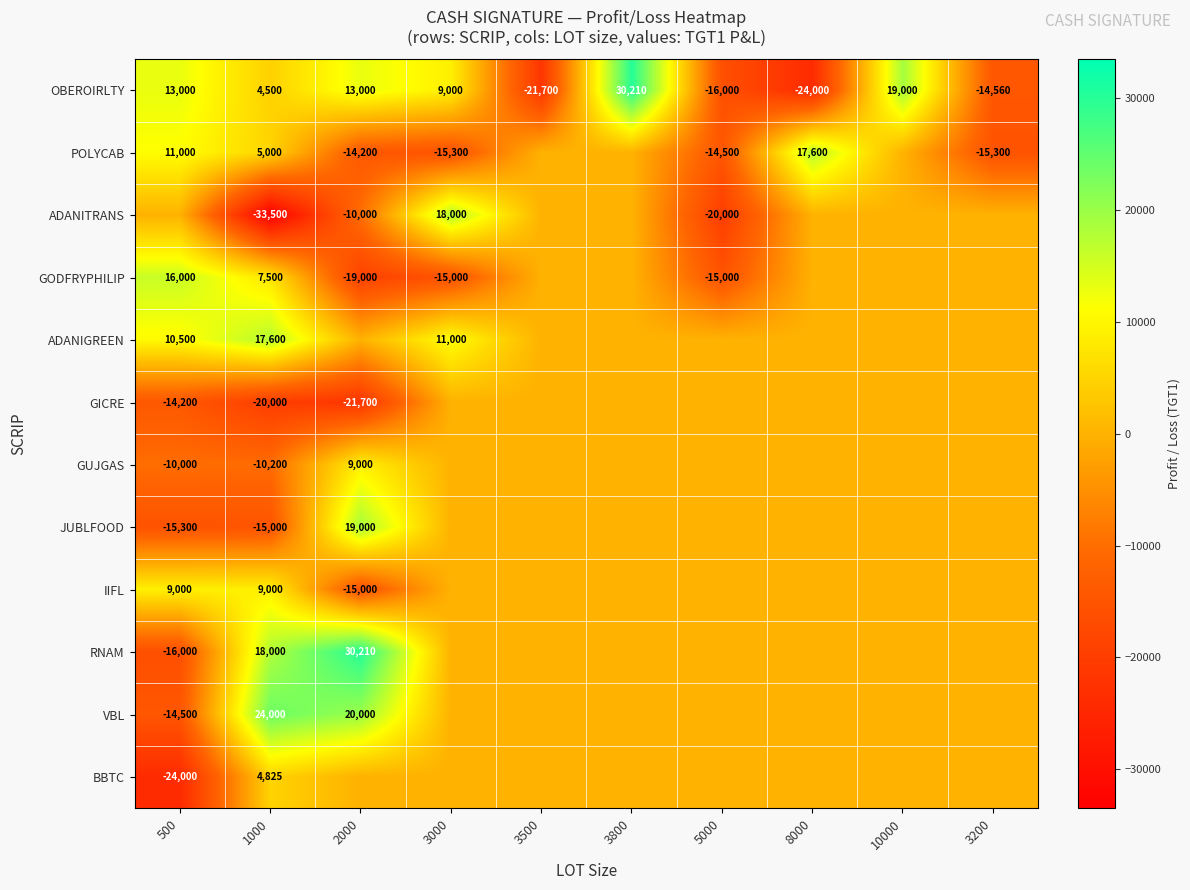

What is the difference between the highest and lowest values at 1000?

57500